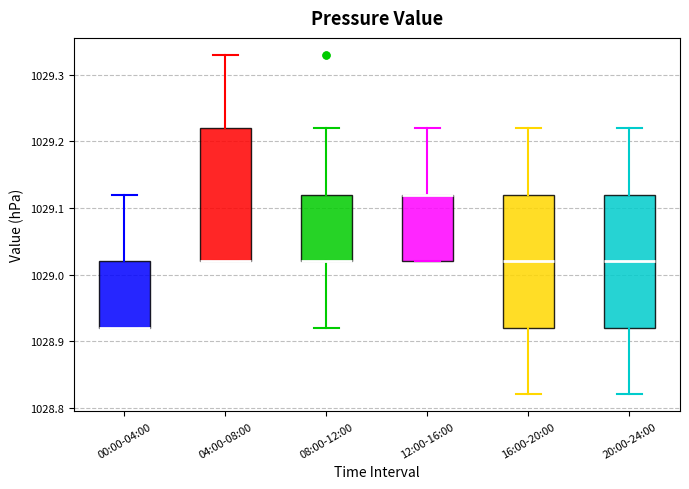

Reading left to right, transcribe this box plot: for each box, give where its median line is, the range the box spans, and where its two whiskers end, as read against the y-axis. The values are not printed on the chart, so give them approximately, as read against the axis.

00:00-04:00: median 1028.92 (drawn on the box's lower edge), box 1028.92 to 1029.02, whiskers 1028.92 to 1029.12
04:00-08:00: median 1029.02 (drawn on the box's lower edge), box 1029.02 to 1029.22, whiskers 1029.02 to 1029.33
08:00-12:00: median 1029.02 (drawn on the box's lower edge), box 1029.02 to 1029.12, whiskers 1028.92 to 1029.22
12:00-16:00: median 1029.12 (drawn on the box's upper edge), box 1029.02 to 1029.12, whiskers 1029.02 to 1029.22
16:00-20:00: median 1029.02, box 1028.92 to 1029.12, whiskers 1028.82 to 1029.22
20:00-24:00: median 1029.02, box 1028.92 to 1029.12, whiskers 1028.82 to 1029.22